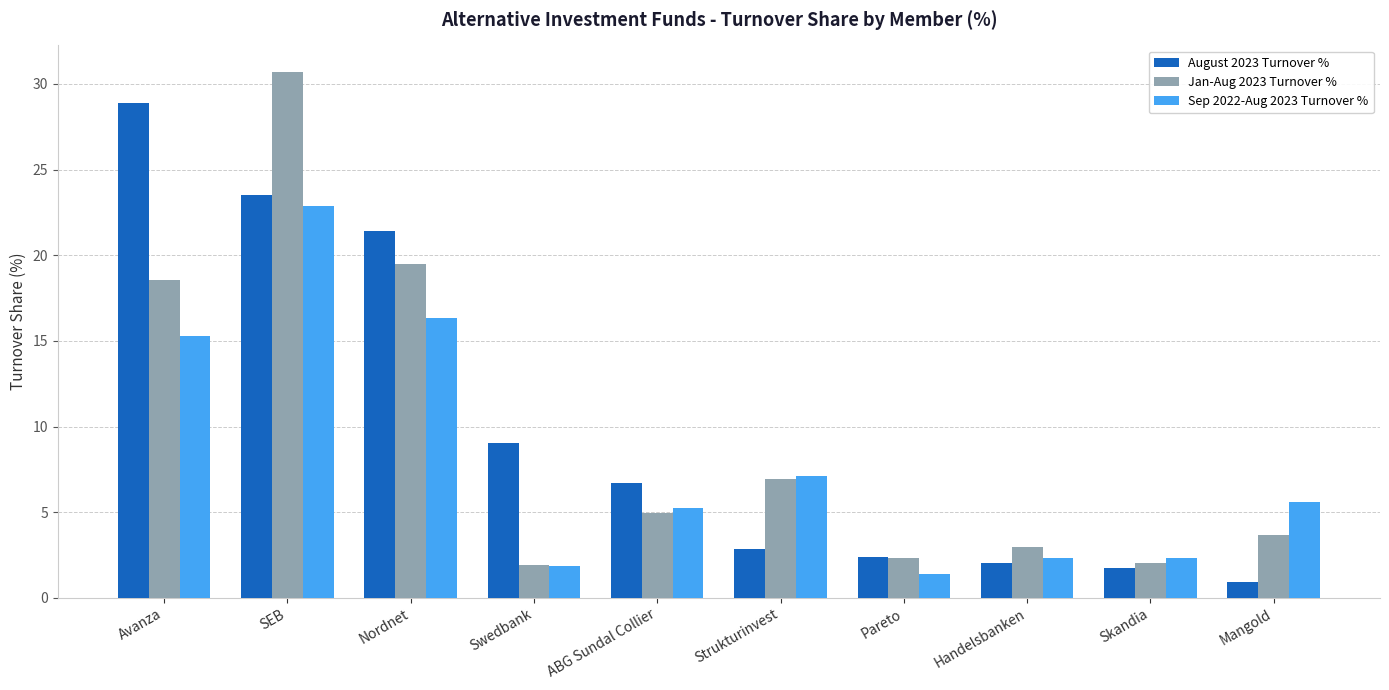

At which label is Jan-Aug 2023 Turnover % closest to 16?

Avanza